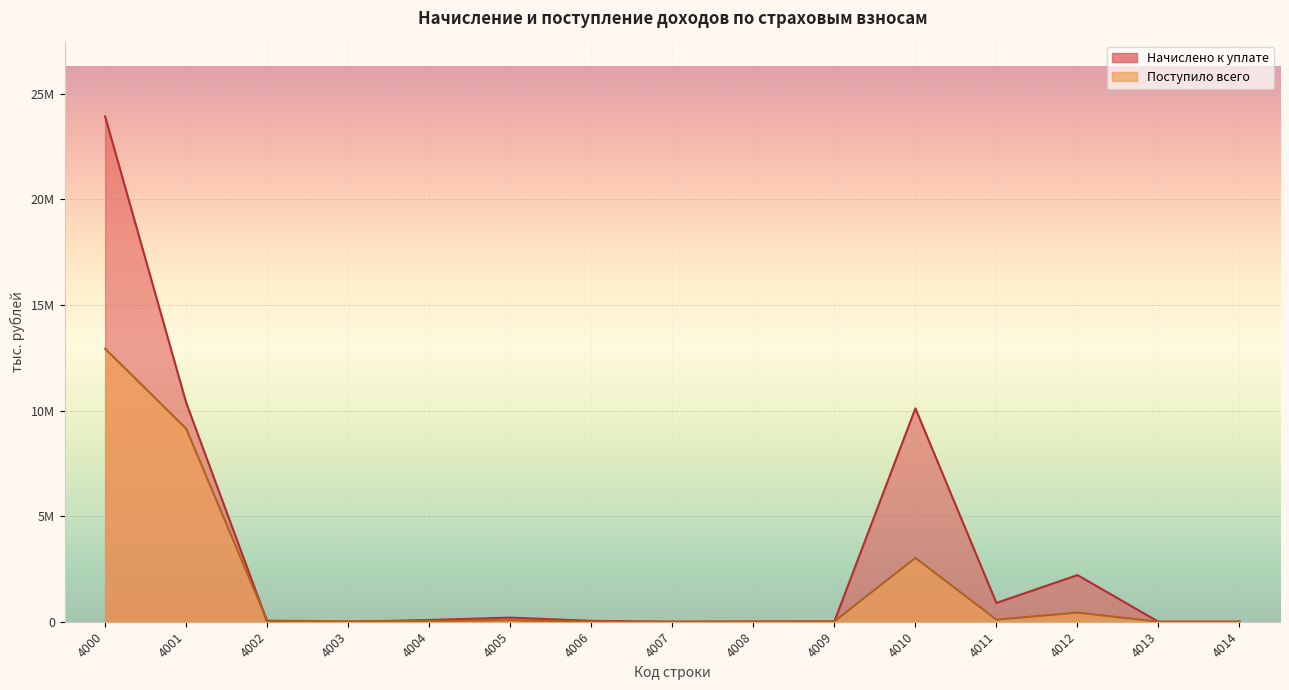

After their last crossing, which series has the higher values: Поступило всего or Начислено к уплате?

Начислено к уплате